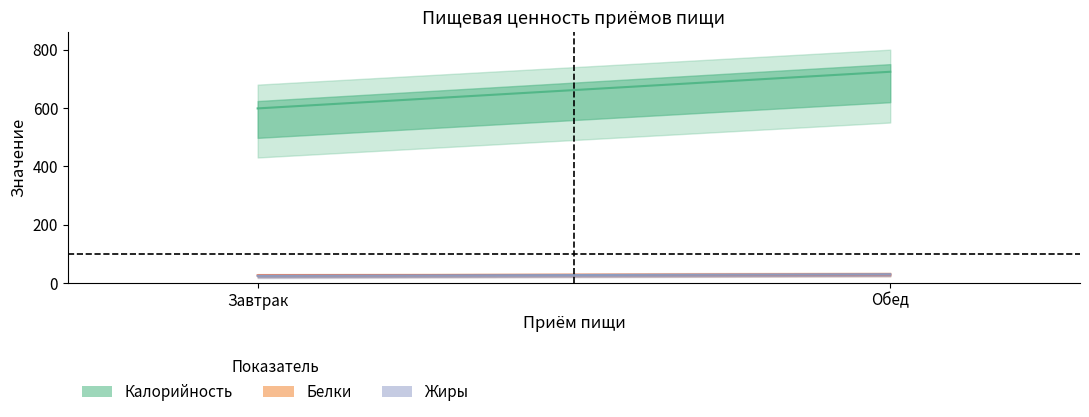

Which label corresponds to the smallest value in the chart?

Завтрак